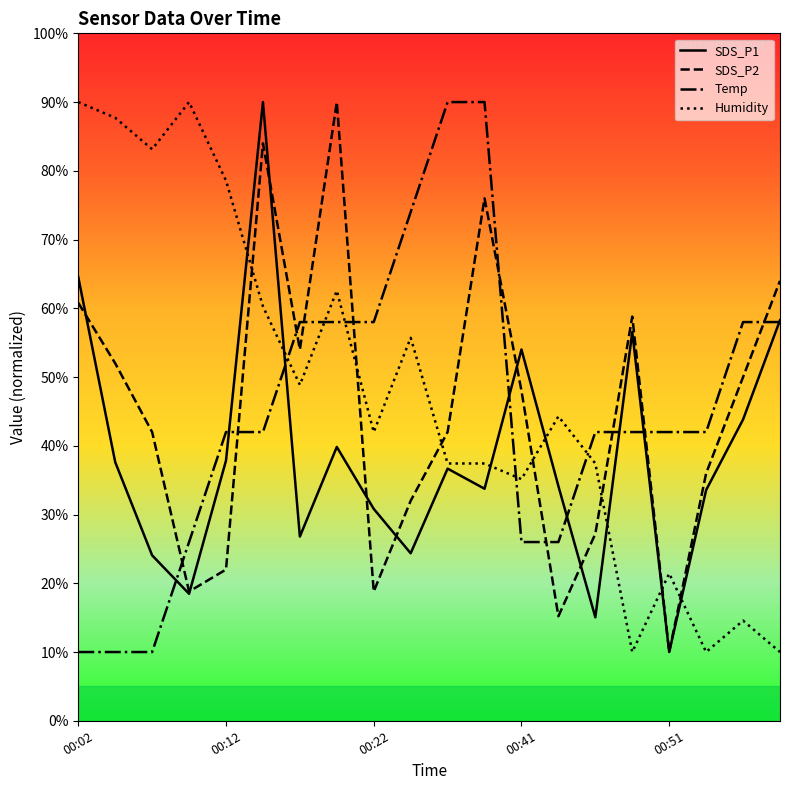

How many intersections are there between Humidity and Temp?

5